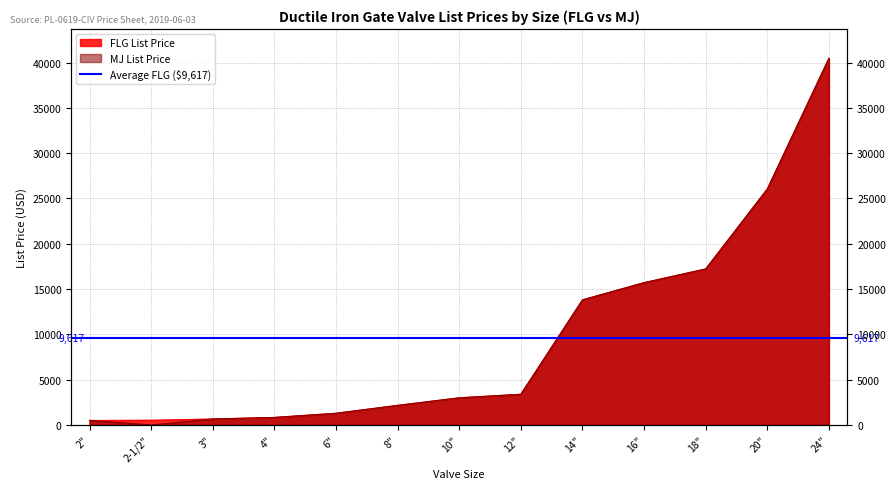

Rank the series by their maximum value, from highest to lowest.

FLG List Price, MJ List Price